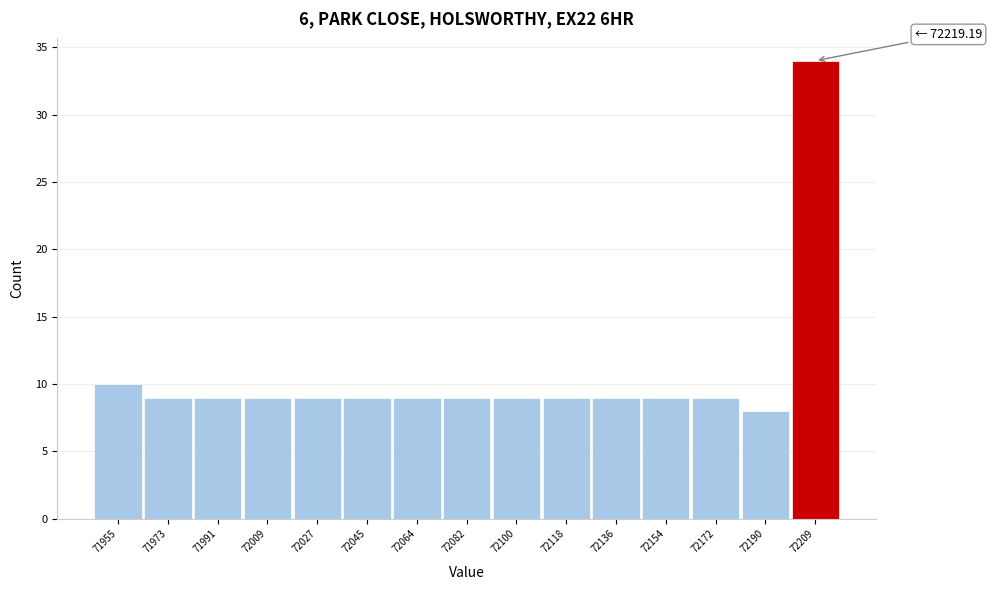

Reading left to right, what are all the values shown in this chart?

71955=10	71973=9	71991=9	72009=9	72027=9	72045=9	72064=9	72082=9	72100=9	72118=9	72136=9	72154=9	72172=9	72190=8	72209=34